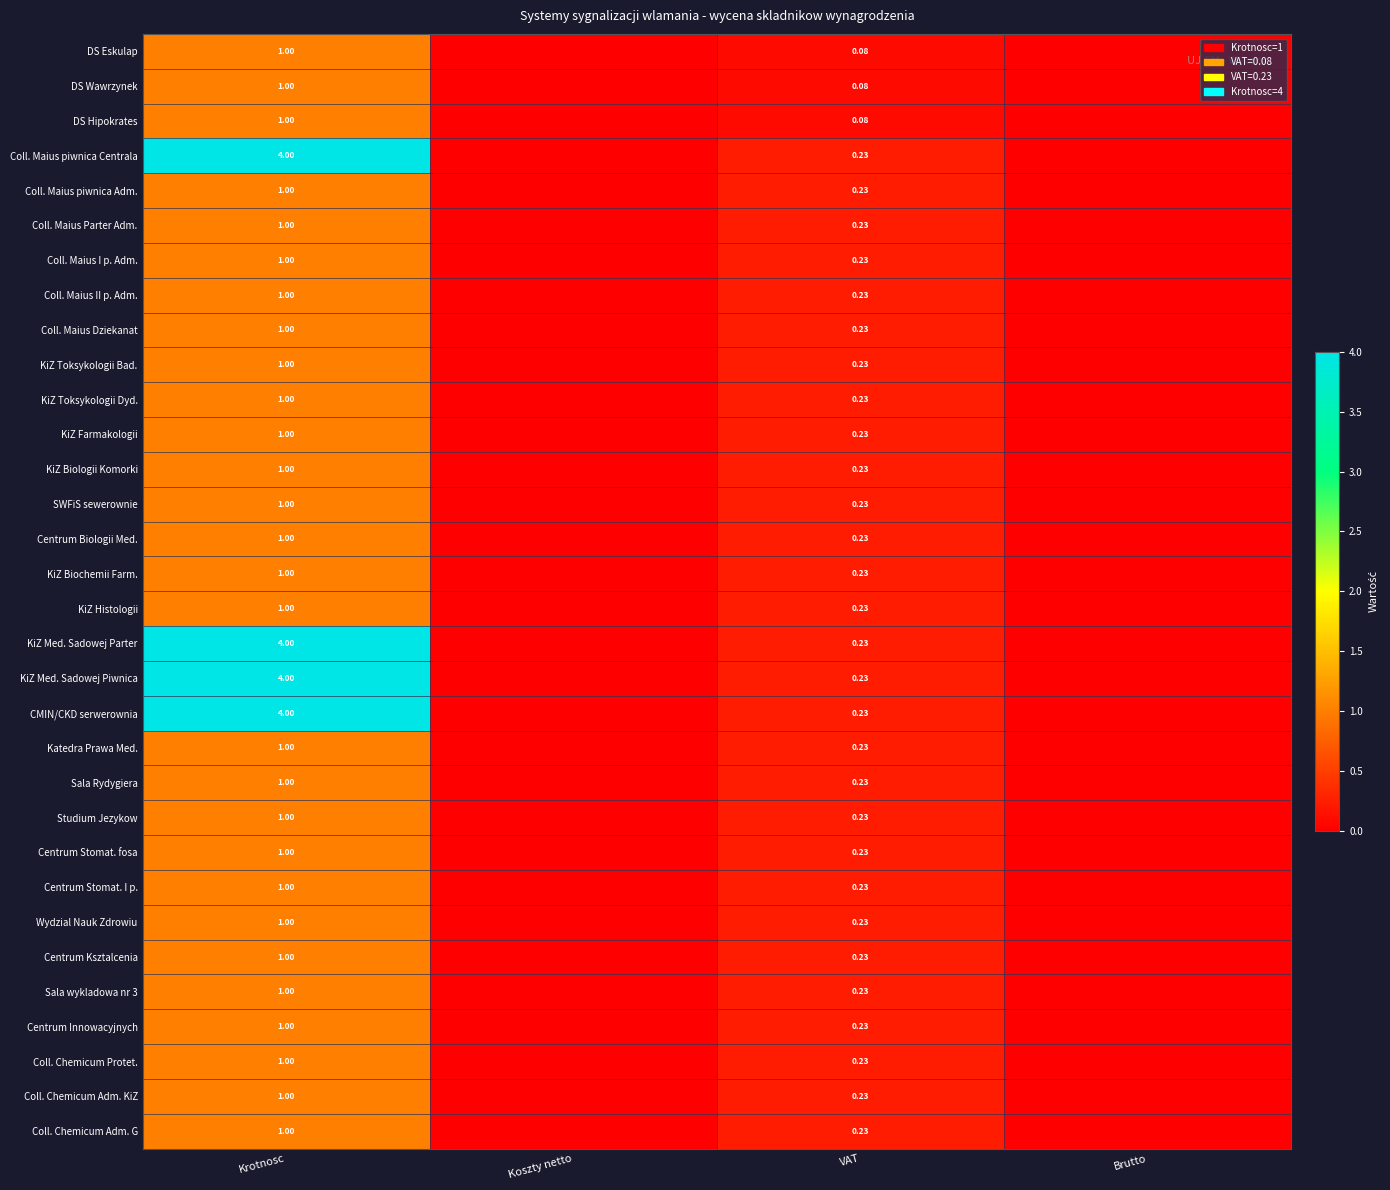

Which has a higher value, Krotnosc or Koszty netto?

Krotnosc